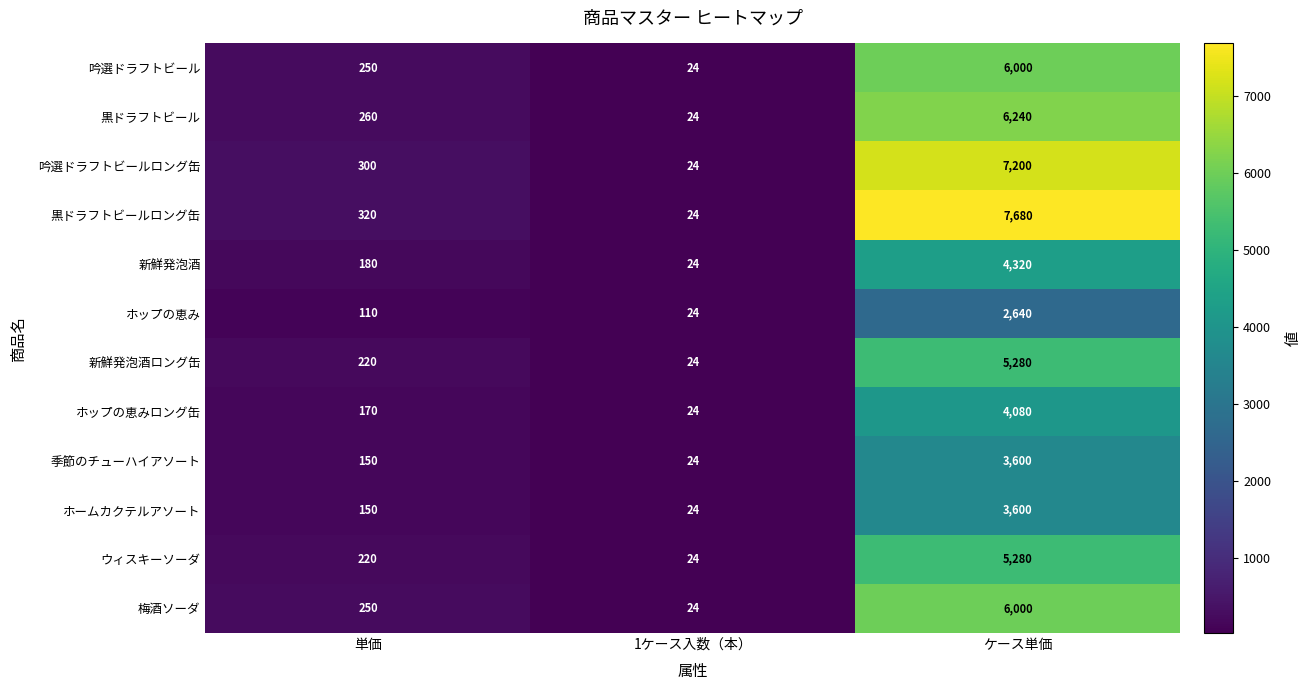

At which category is the sum across all series the highest?

ケース単価